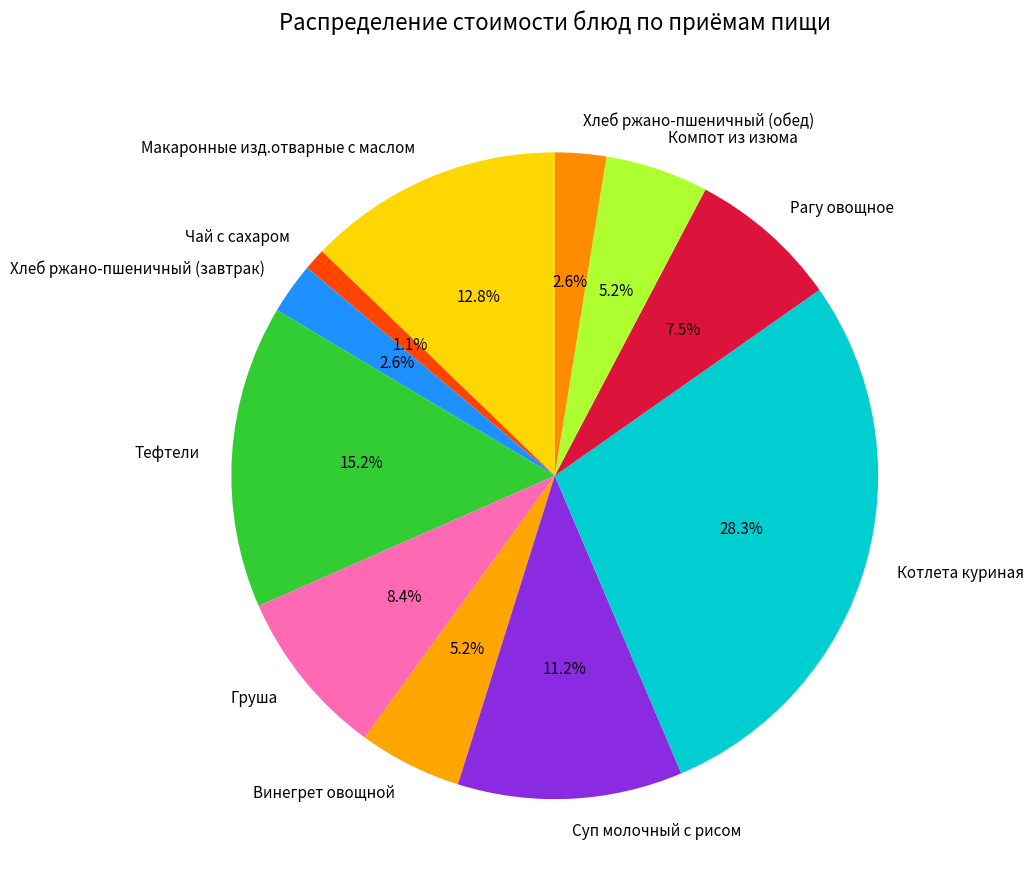

How many segments does this pie chart have?

11